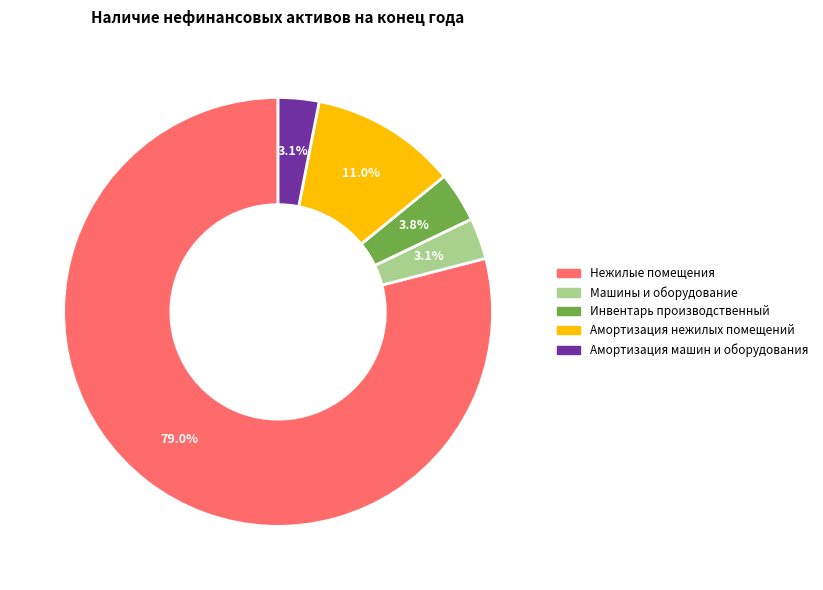

Count the number of slices in the pie.

5